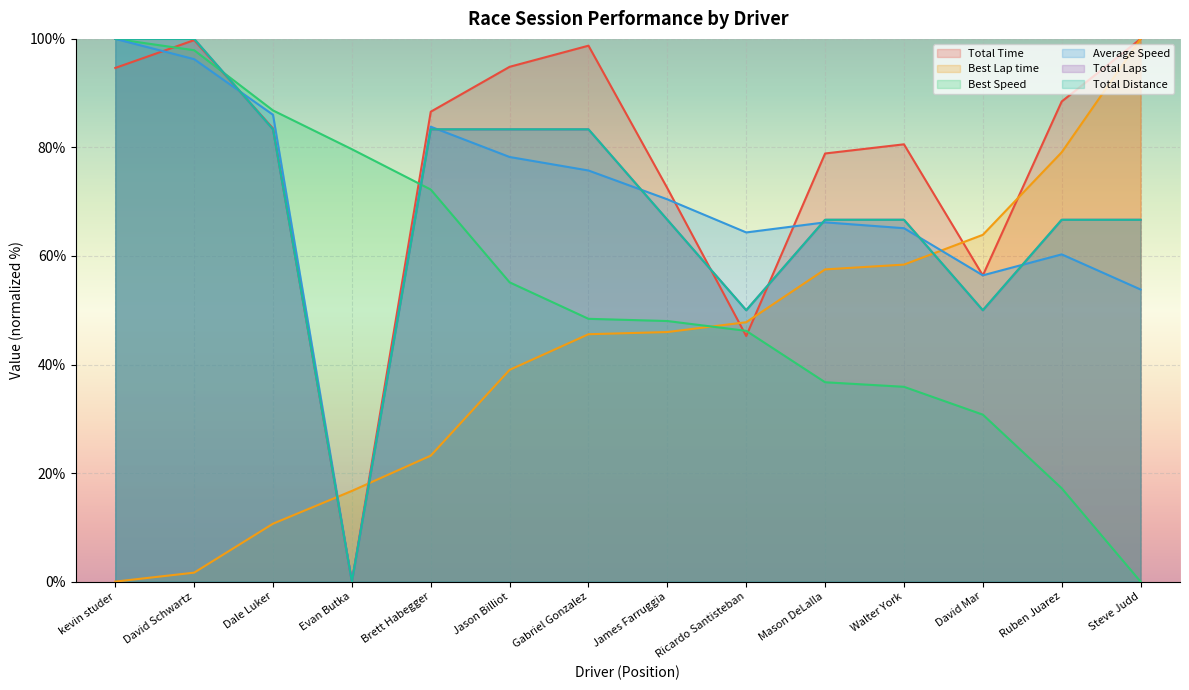

Is the value of Total Distance at Jason Billiot greater than the value of Total Laps at Ruben Juarez?

Yes